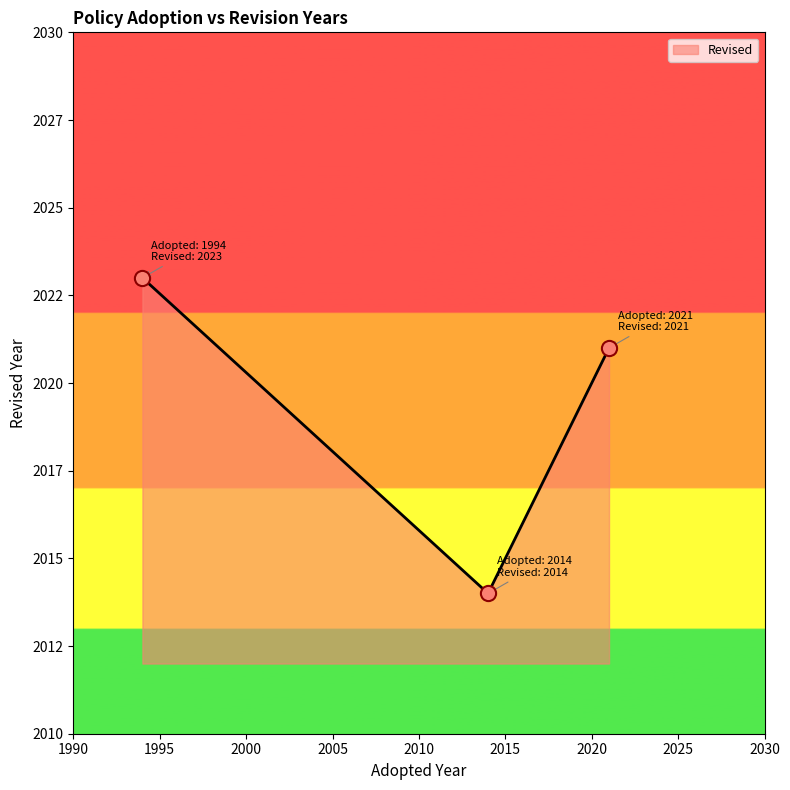

Is this an area chart (filled region under the line)?

Yes